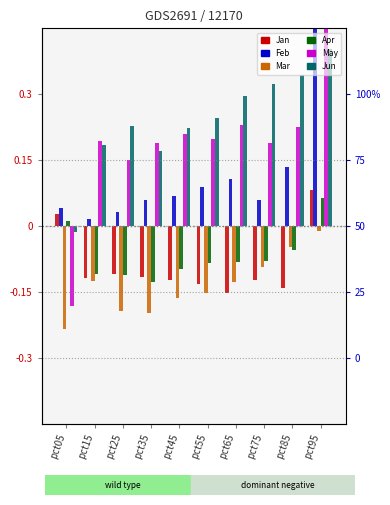

What is the smallest value displayed?

-0.2